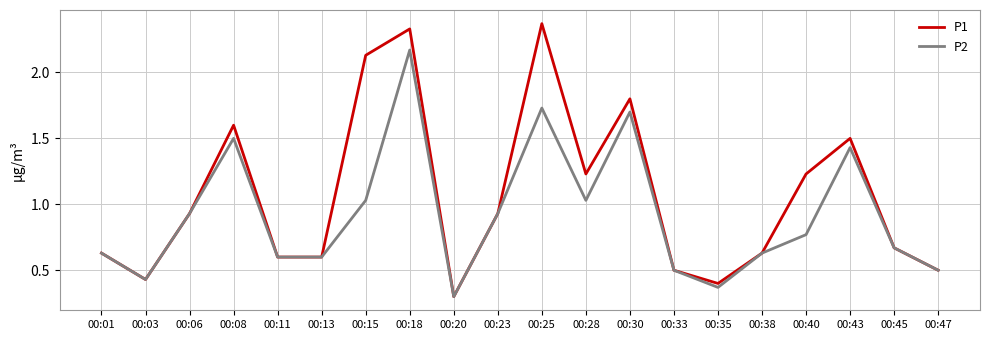

The value of P2 at 00:01 is 0.9. True or false?

False